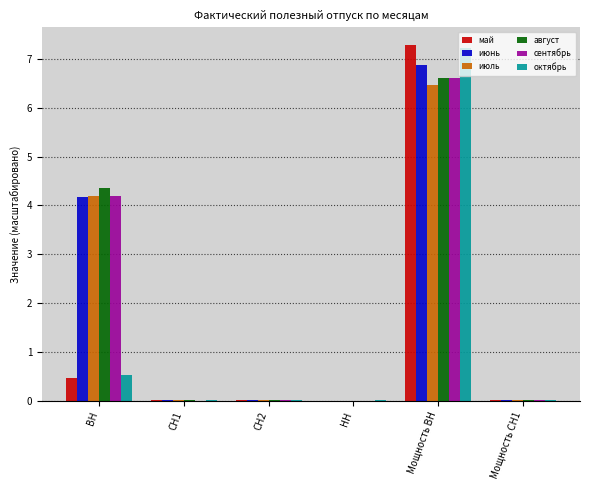

Are the bars grouped side by side (vs. stacked)?

Yes